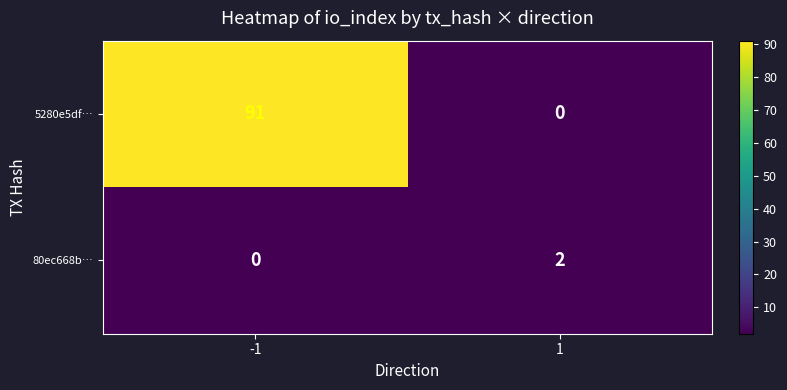

Between -1 and 1, which series saw the biggest shift?

5280e5df…